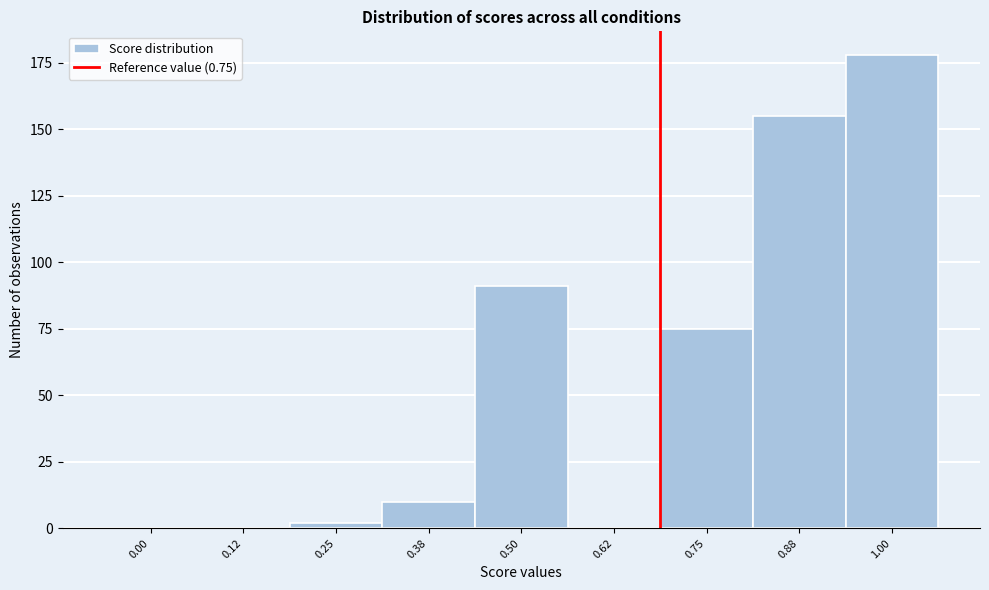

Reading left to right, list all the values displayed in this chart.

0.00=0	0.12=0	0.25=2	0.38=10	0.50=91	0.62=0	0.75=75	0.88=155	1.00=178